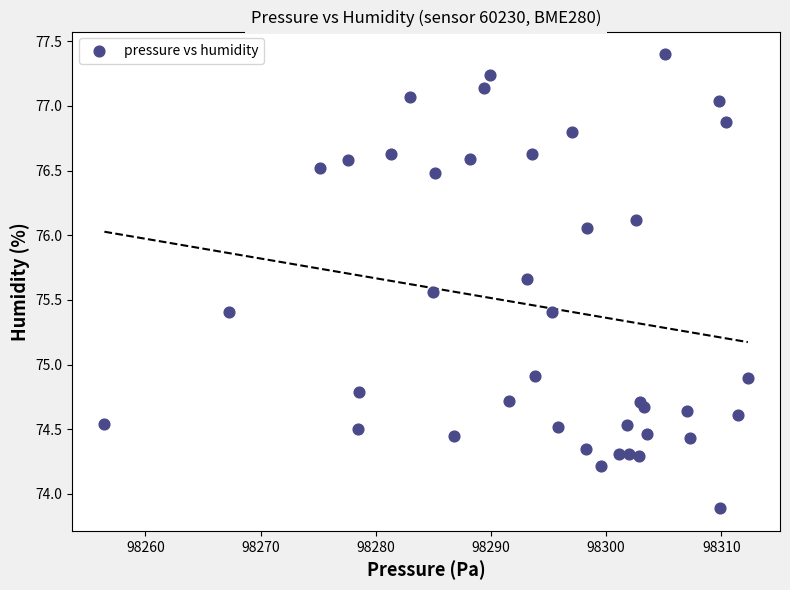

What is the range of Y values (max minus min)?

3.5